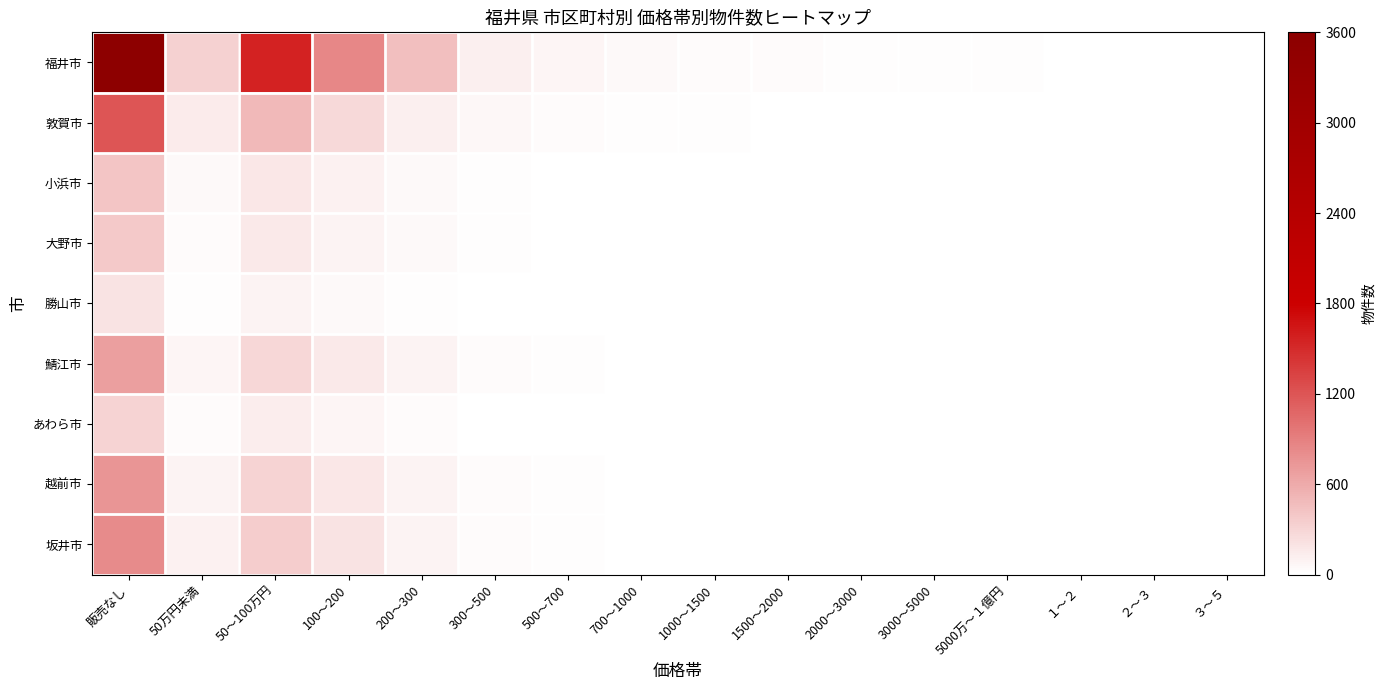

Rank the series at １～２ from lowest to highest value.

福井市, 敦賀市, 小浜市, 大野市, 勝山市, 鯖江市, あわら市, 越前市, 坂井市